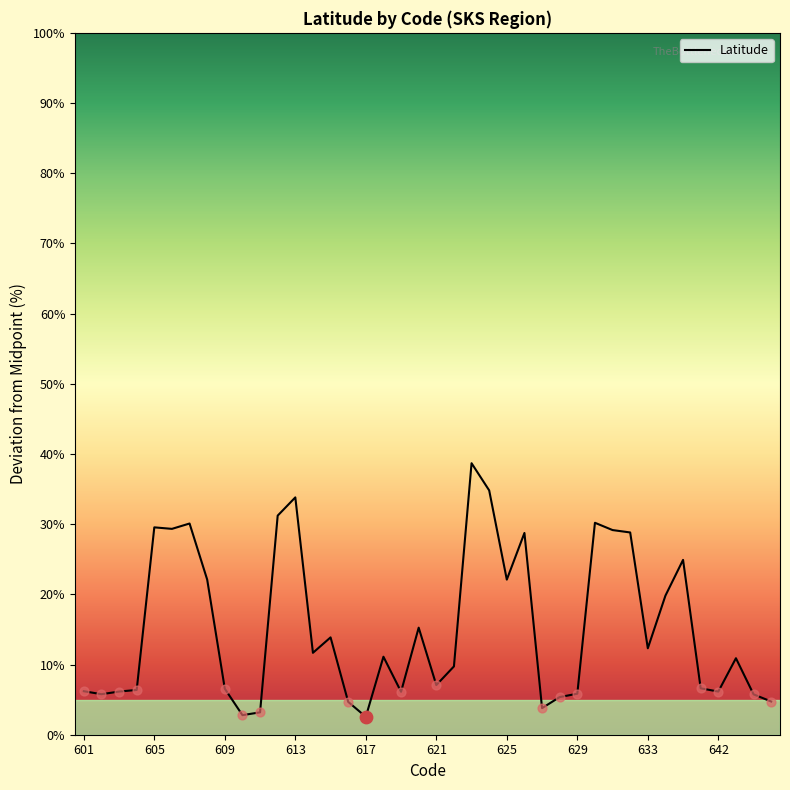

What is the change in value from 11 to 31?

-2.4